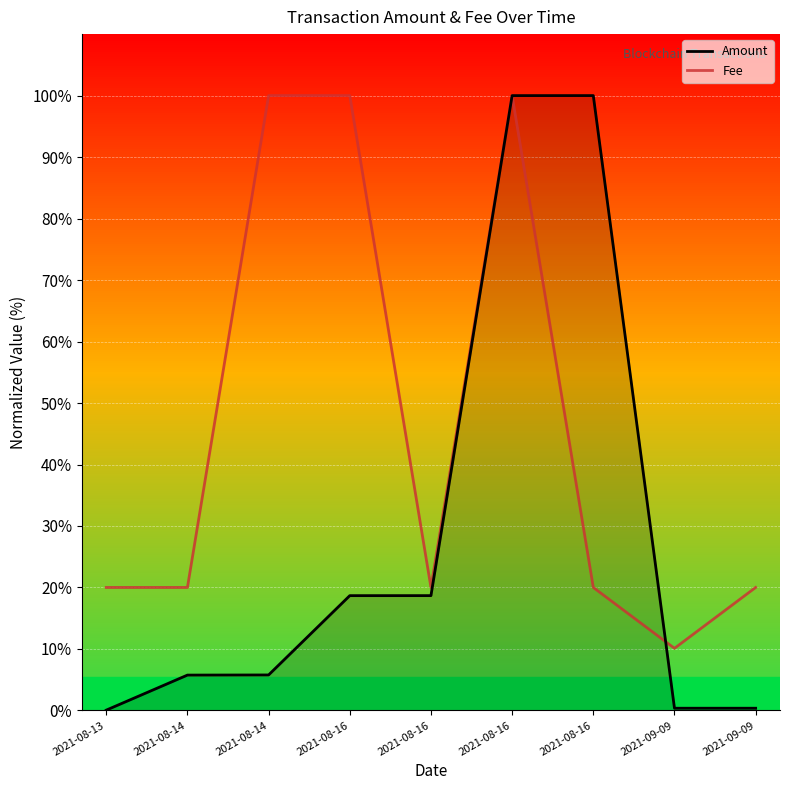

At how many categories does at least one series exceed 87?

4